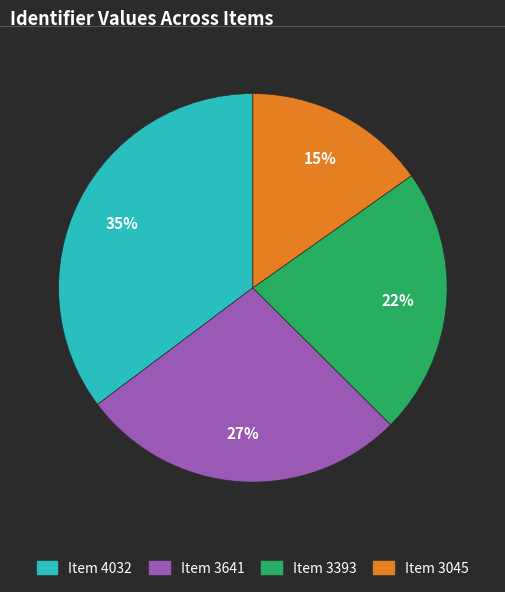

What percentage is the Item 3641 slice, to the nearest percent?

27%